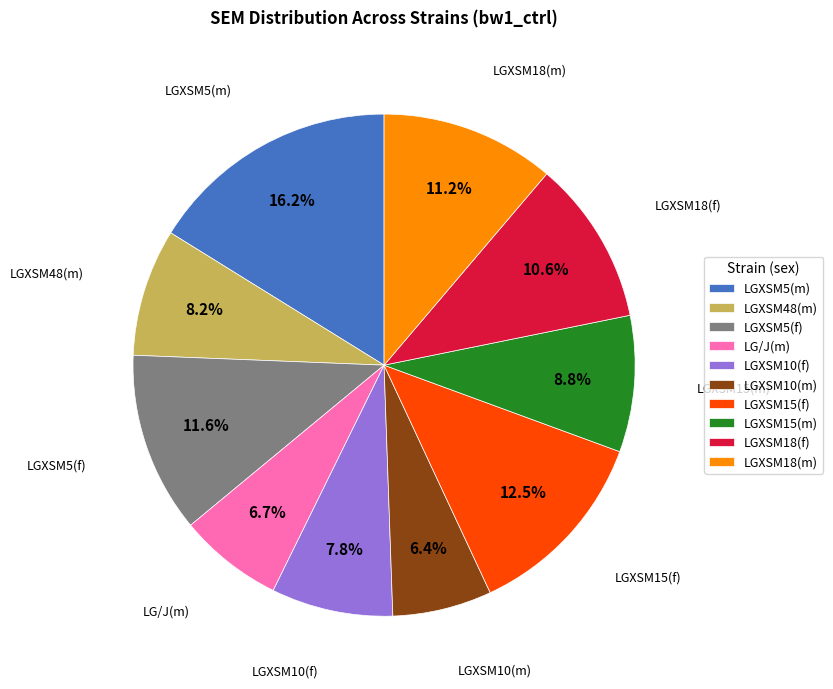

Does LGXSM10(m) represent more than half of the total?

No